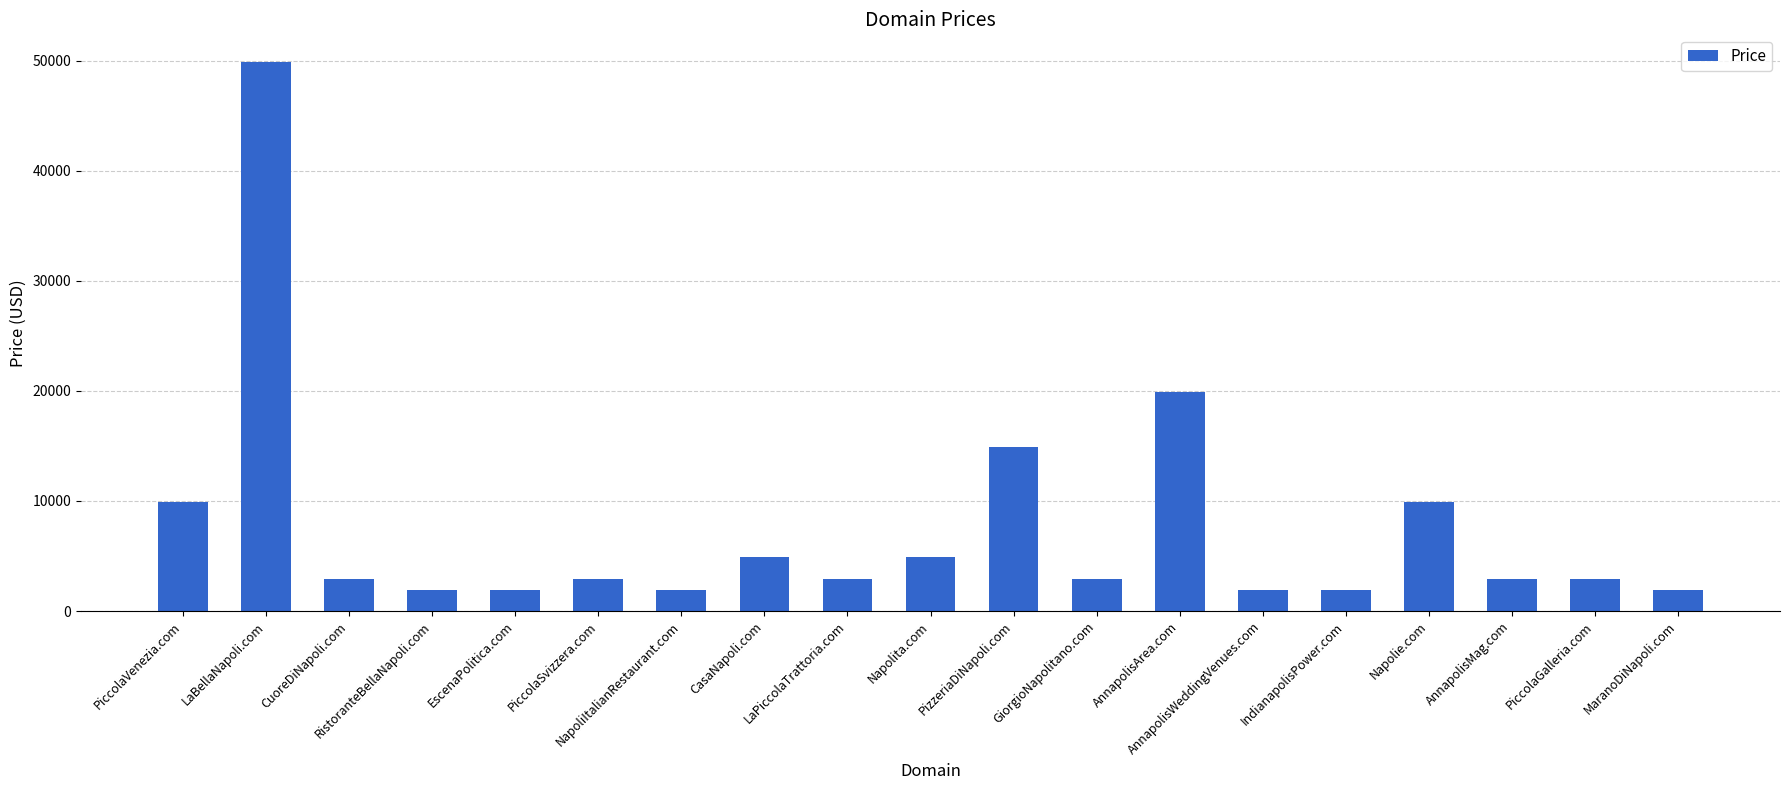

What is the ratio of the value at EscenaPolitica.com to the value at PiccolaGalleria.com?

0.7